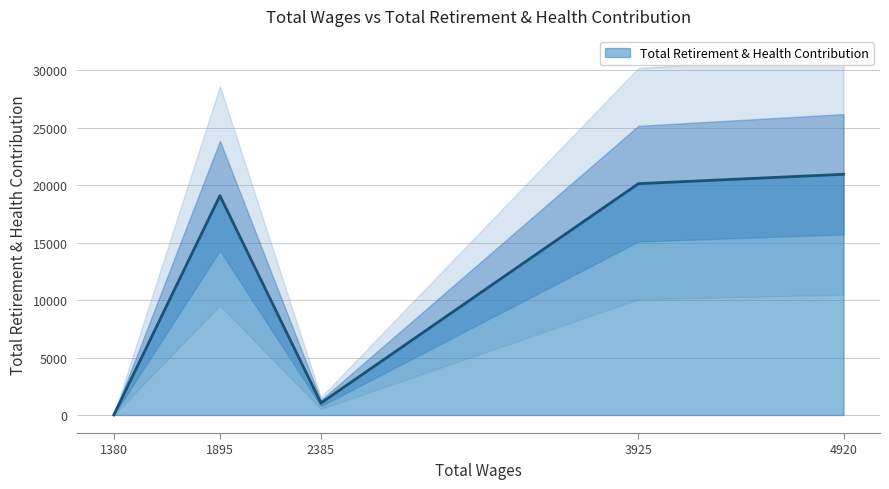

What is the average value?

12236